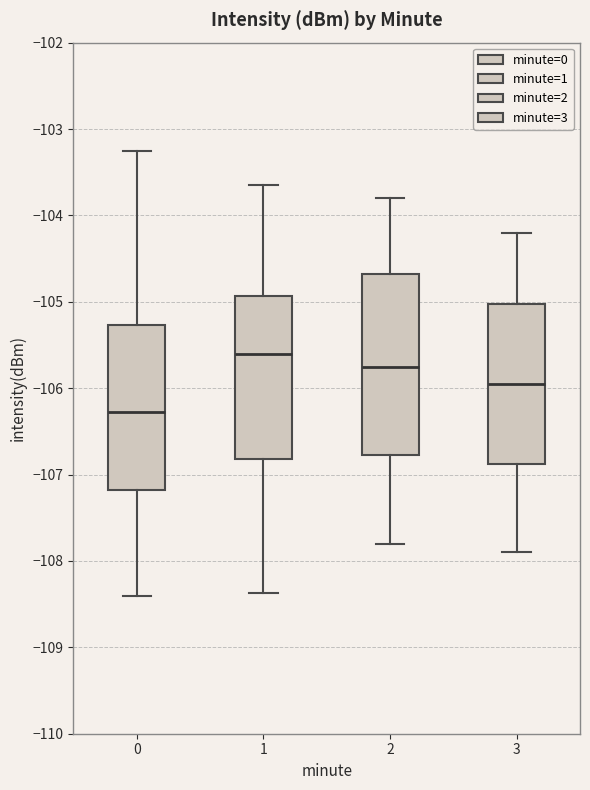

Comparing the boxes themselves (not the whiskers), which one is the tallest?

2